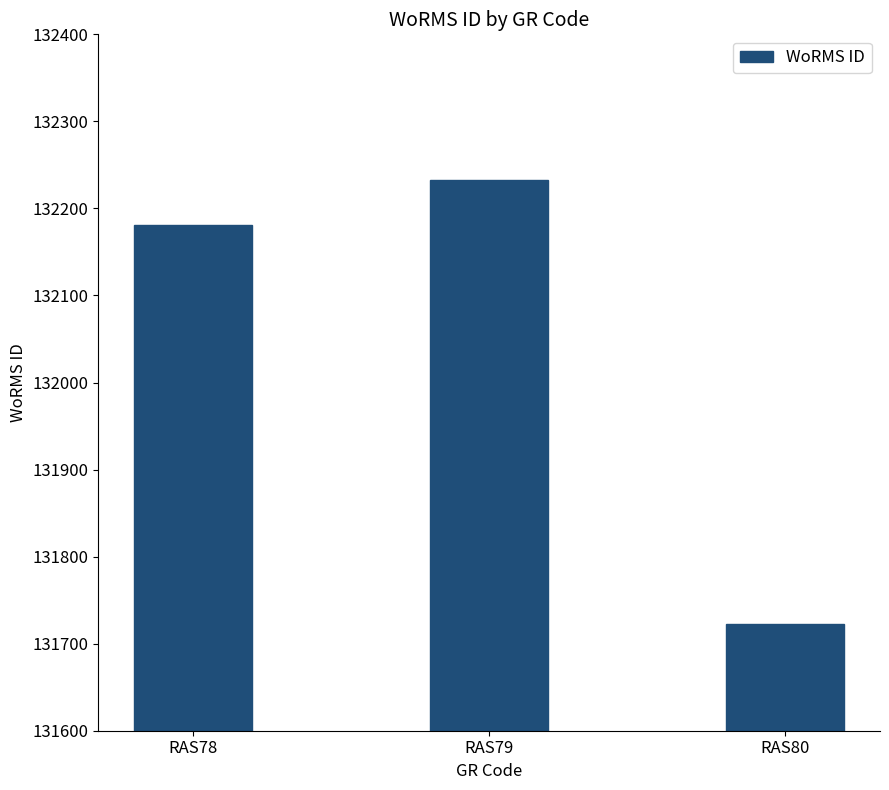

What is the smallest value displayed?

131723